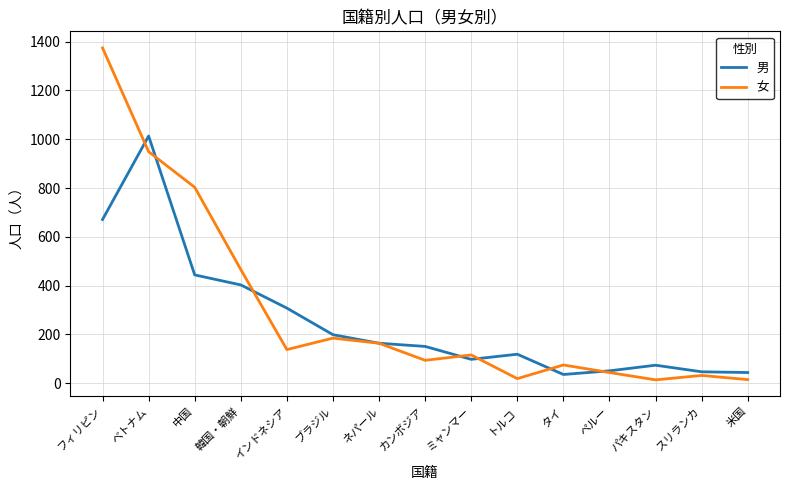

Which series has the largest total across all categories?

女